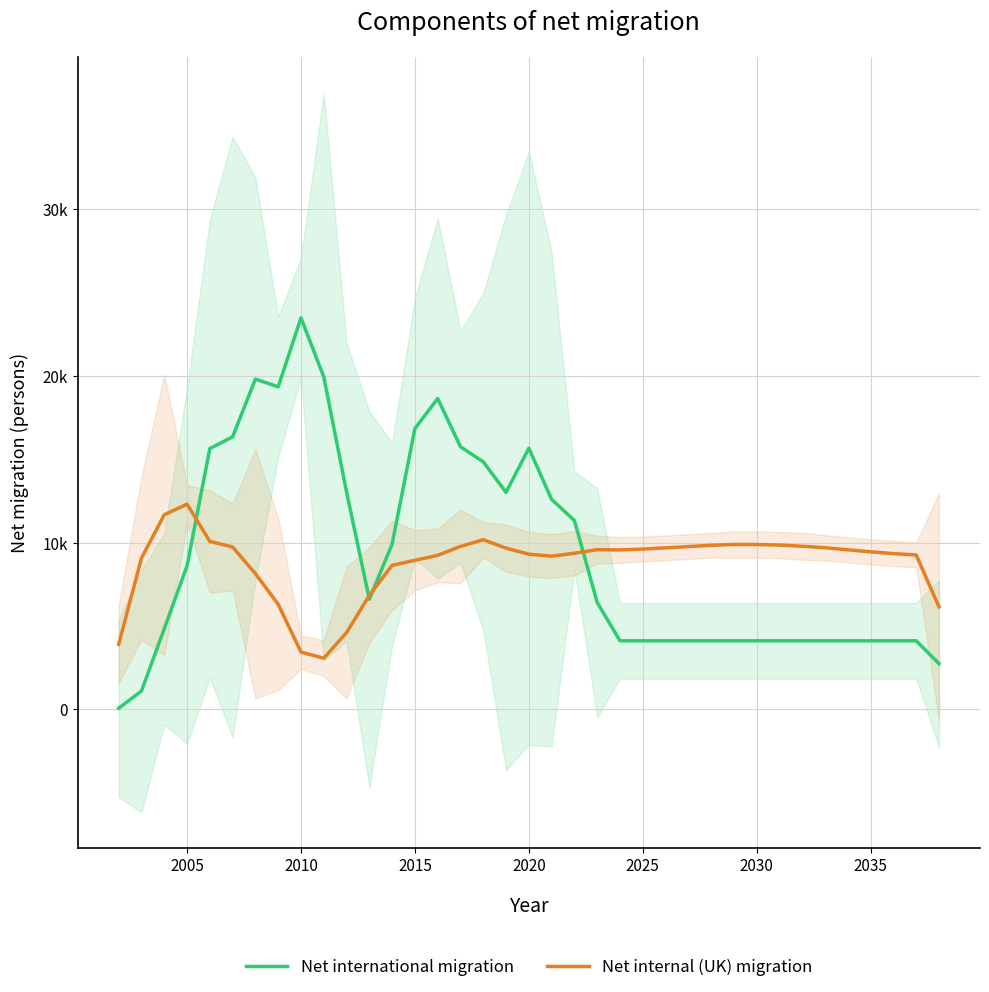

Which series ends up on top after the final intersection of Net internal (UK) migration and Net international migration?

Net internal (UK) migration